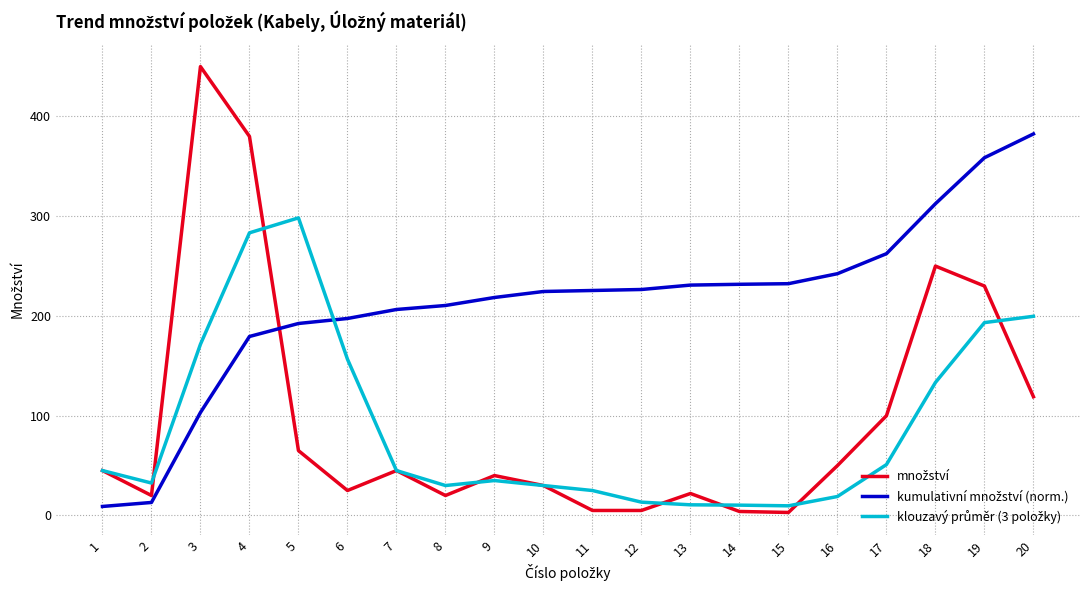

What is the maximum value shown in the chart?

450.0